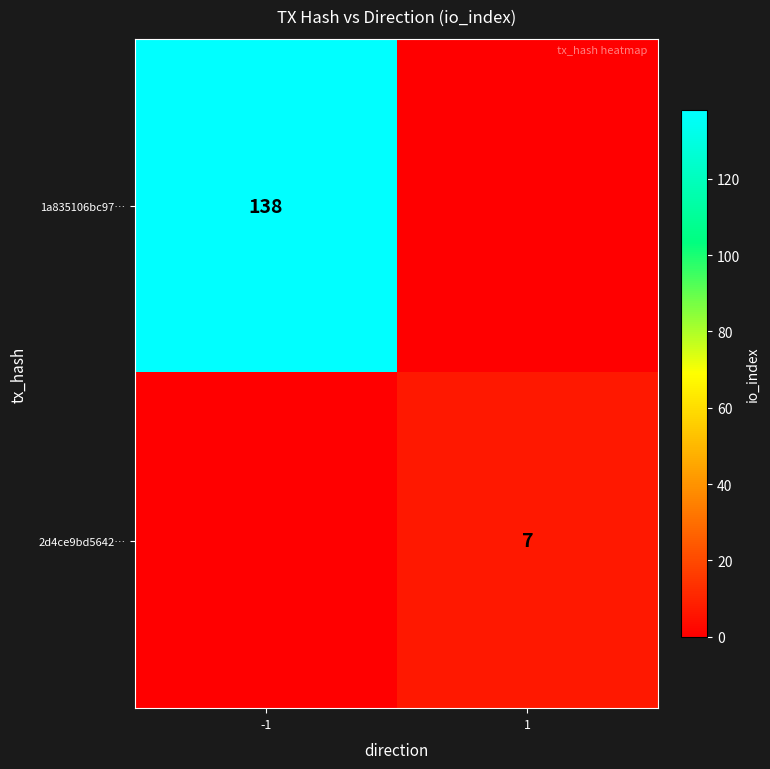

At which category does the chart reach its minimum across all series?

1